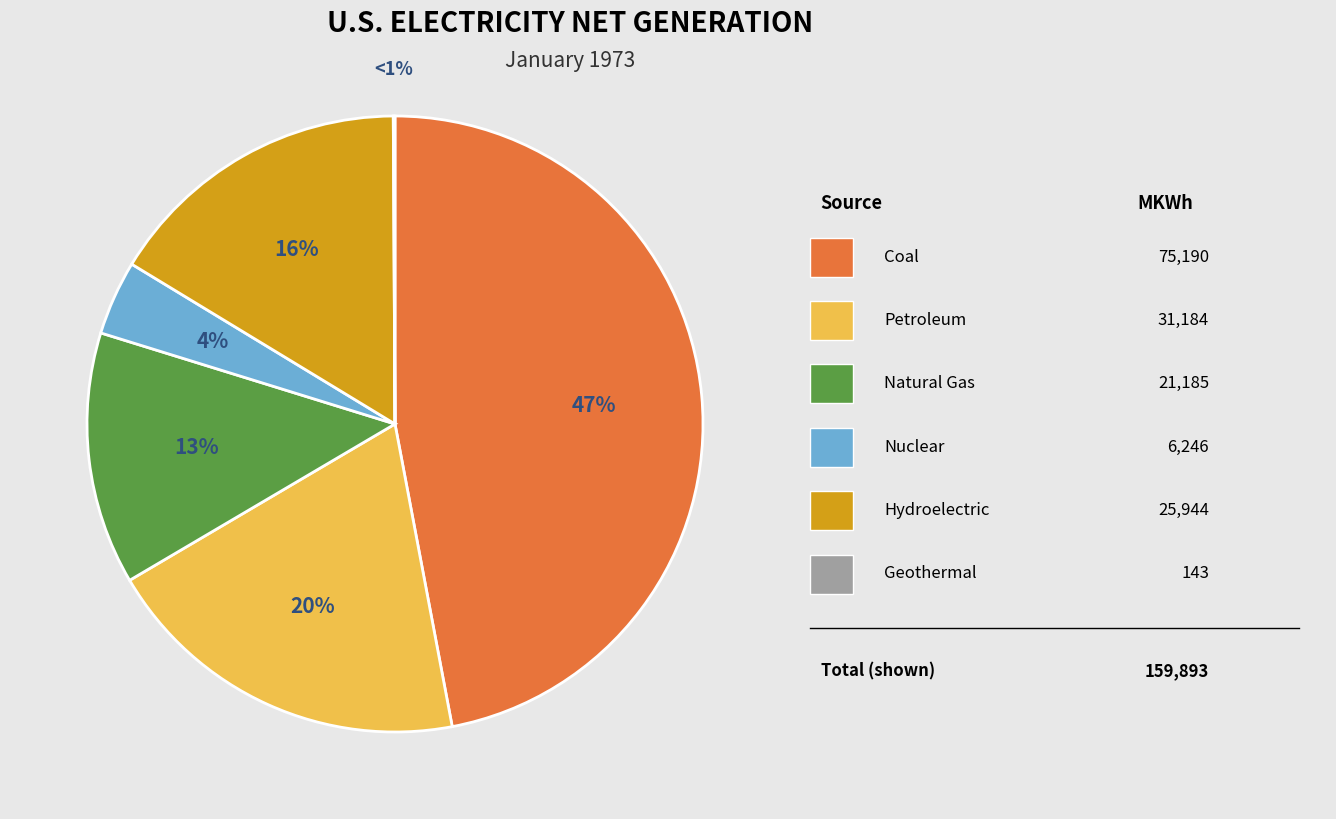

True or false: Petroleum accounts for 11% of the total.

False